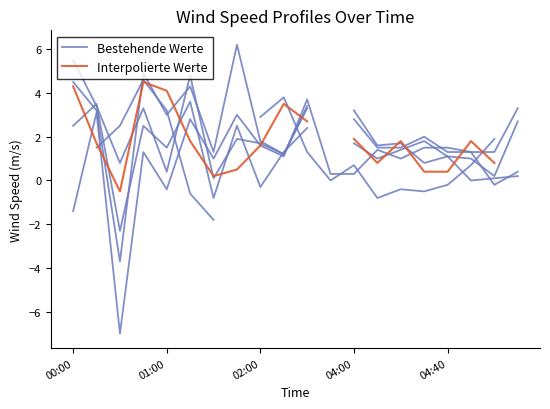

True or false: col_10 (Bestehende Werte) has a value of 3.8 at 9.

True